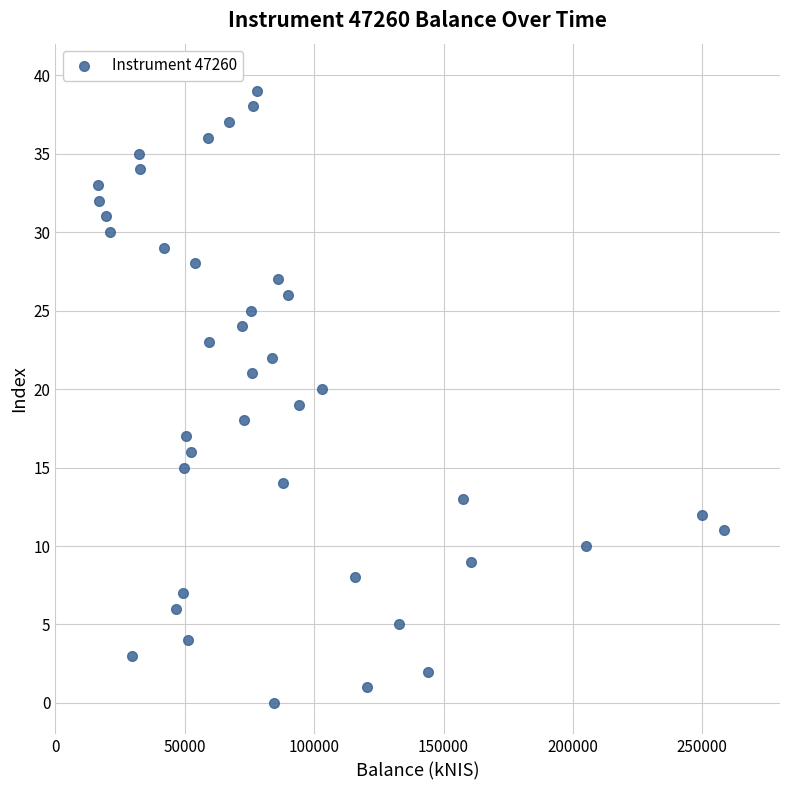

What is the range of Y values (max minus min)?

39